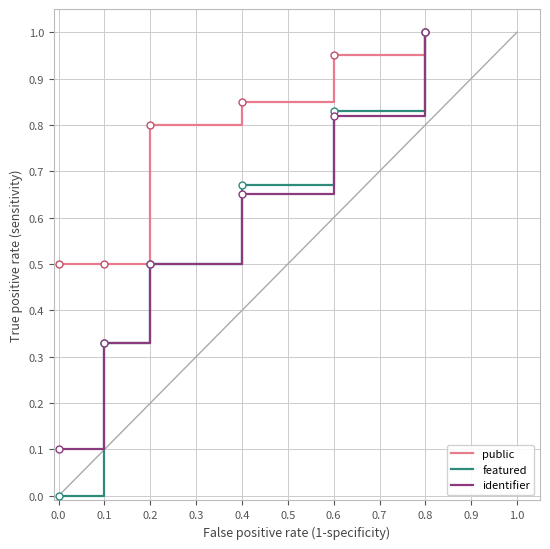

Which series has the largest range (max minus min)?

featured